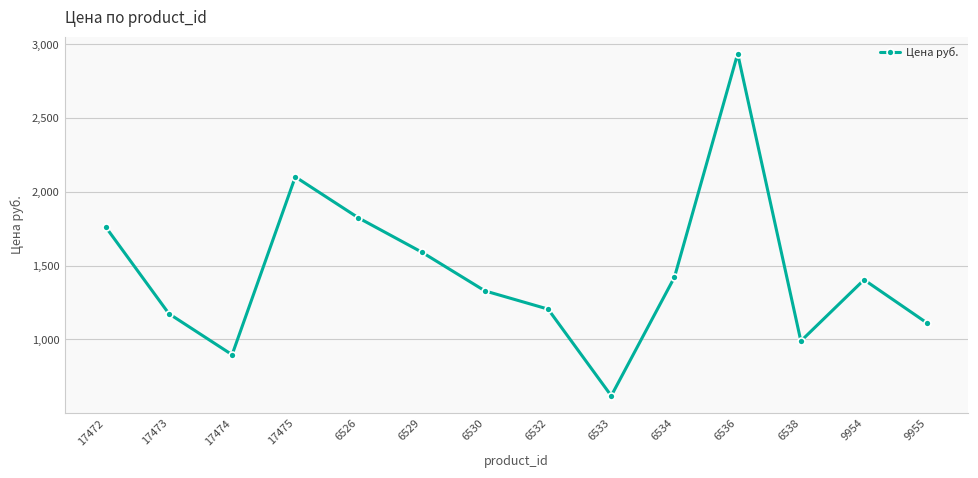

What is the label of the 9th point from the left?

6533